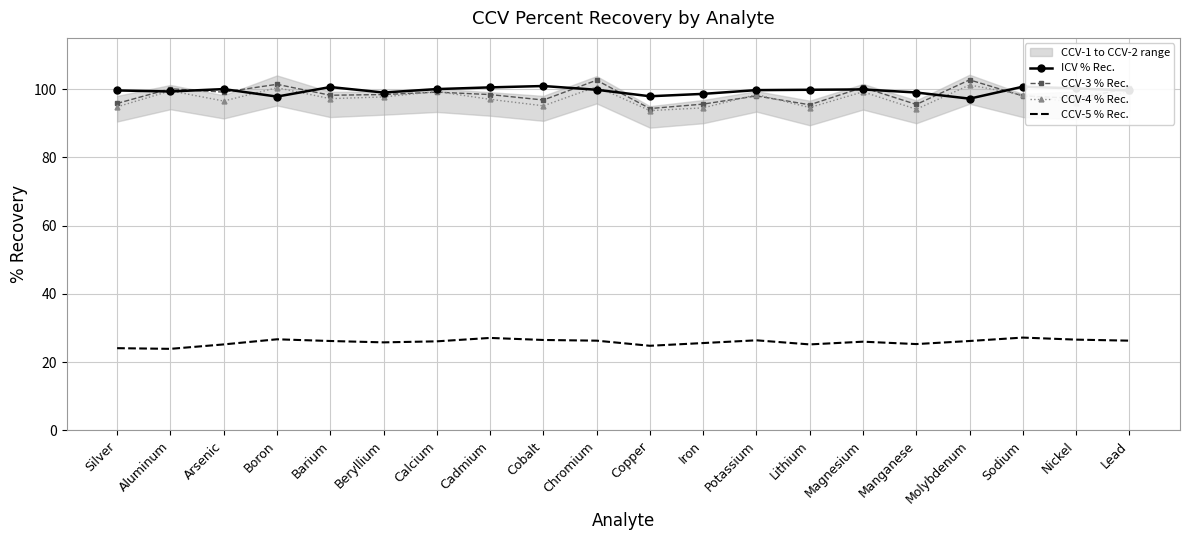

Reading left to right, transcribe all the data shown in this chart.

ICV % Rec.: Silver=99.6	Aluminum=99.3	Arsenic=100.0	Boron=97.8	Barium=100.6	Beryllium=99.0	Calcium=100.0	Cadmium=100.5	Cobalt=100.9	Chromium=99.8	Copper=97.9	Iron=98.6	Potassium=99.7	Lithium=99.8	Magnesium=99.9	Manganese=99.0	Molybdenum=97.2	Sodium=100.7	Nickel=100.2	Lead=99.6
CCV-3 % Rec.: Silver=95.8	Aluminum=100.1	Arsenic=99.1	Boron=101.4	Barium=98.2	Beryllium=98.4	Calcium=99.1	Cadmium=98.4	Cobalt=96.8	Chromium=102.6	Copper=94.3	Iron=95.6	Potassium=98.0	Lithium=95.4	Magnesium=100.5	Manganese=95.5	Molybdenum=102.7	Sodium=98.0	Nickel=97.3	Lead=100.2
CCV-4 % Rec.: Silver=94.8	Aluminum=99.5	Arsenic=96.5	Boron=100.4	Barium=97.2	Beryllium=97.7	Calcium=99.3	Cadmium=97.0	Cobalt=95.1	Chromium=100.7	Copper=93.7	Iron=94.5	Potassium=98.4	Lithium=94.6	Magnesium=99.2	Manganese=94.1	Molybdenum=101.2	Sodium=98.3	Nickel=95.9	Lead=99.3
CCV-5 % Rec.: Silver=24.1	Aluminum=23.9	Arsenic=25.2	Boron=26.7	Barium=26.2	Beryllium=25.8	Calcium=26.1	Cadmium=27.1	Cobalt=26.5	Chromium=26.3	Copper=24.8	Iron=25.6	Potassium=26.4	Lithium=25.2	Magnesium=26.0	Manganese=25.3	Molybdenum=26.2	Sodium=27.2	Nickel=26.6	Lead=26.3